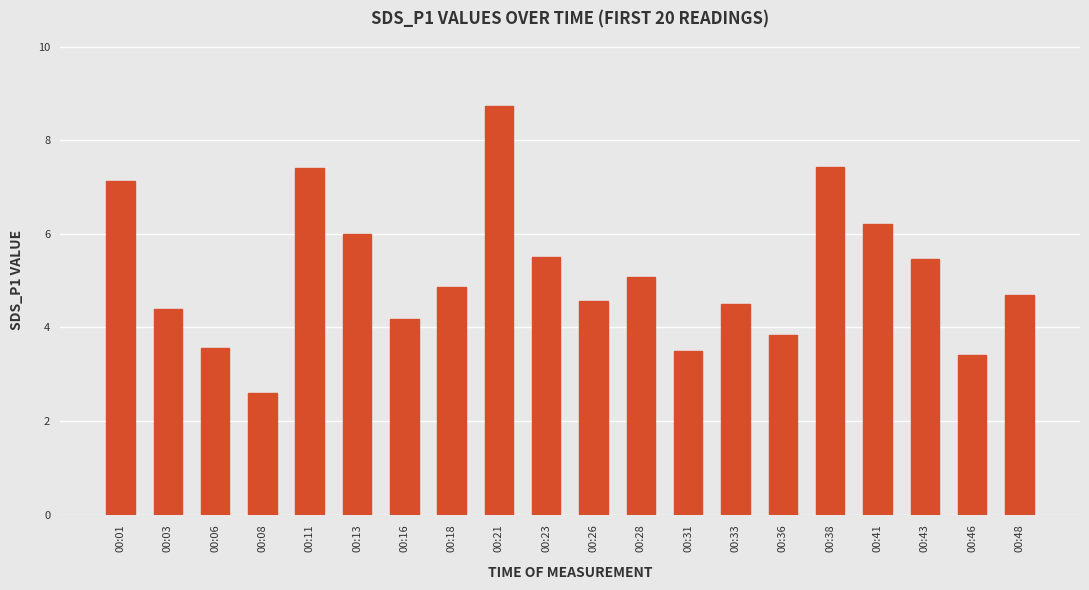

The value at 00:01 is 7.1. True or false?

True